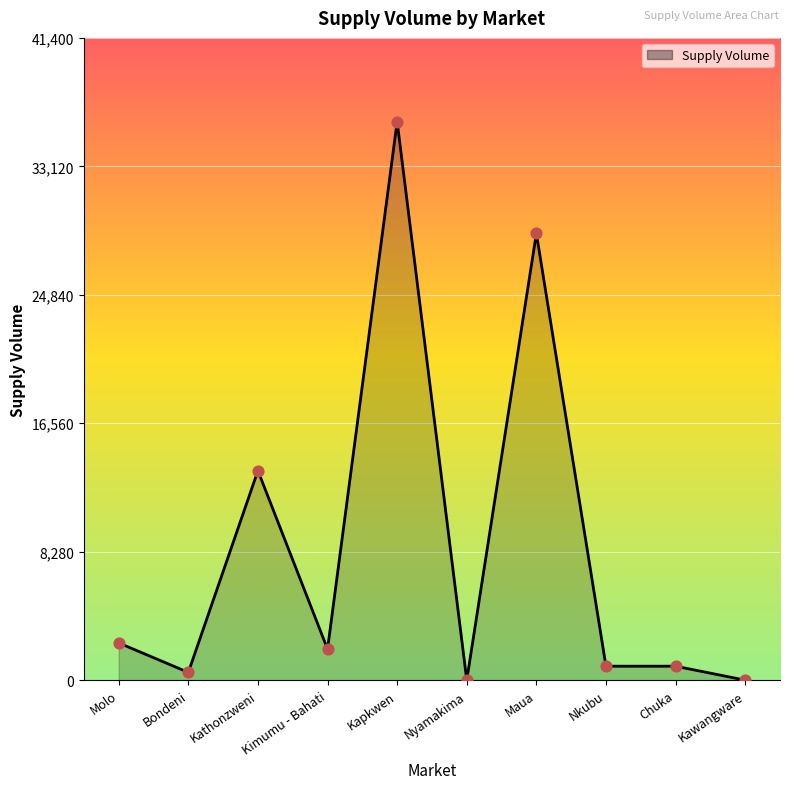

What is the ratio of the value at Kimumu - Bahati to the value at Kapkwen?

0.1